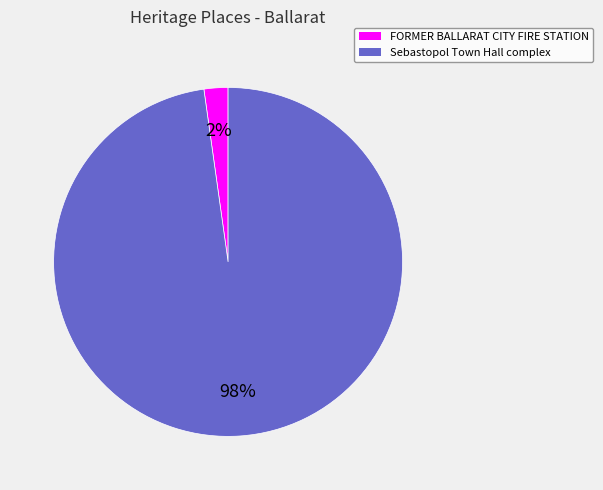

Which slice is the largest?

Sebastopol Town Hall complex